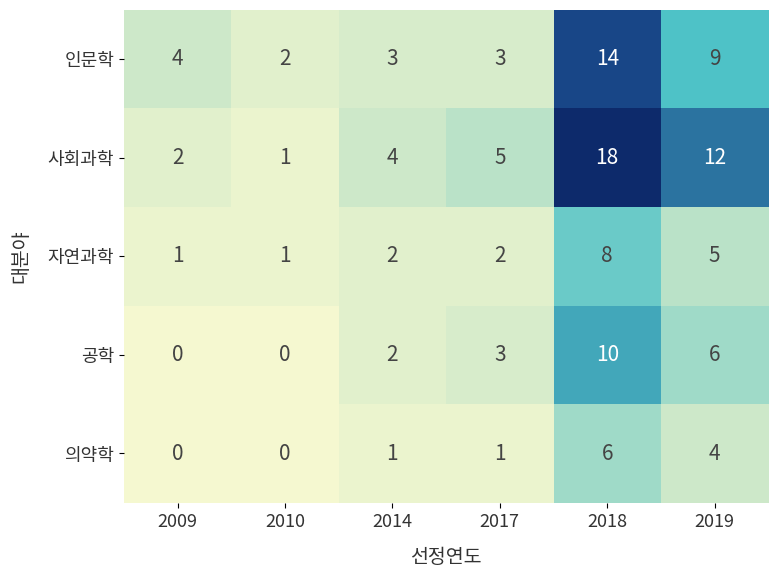

Reading right to left, what are all the values shown in this chart?

인문학: 2019=9	2018=14	2017=3	2014=3	2010=2	2009=4
사회과학: 2019=12	2018=18	2017=5	2014=4	2010=1	2009=2
자연과학: 2019=5	2018=8	2017=2	2014=2	2010=1	2009=1
공학: 2019=6	2018=10	2017=3	2014=2	2010=0	2009=0
의약학: 2019=4	2018=6	2017=1	2014=1	2010=0	2009=0